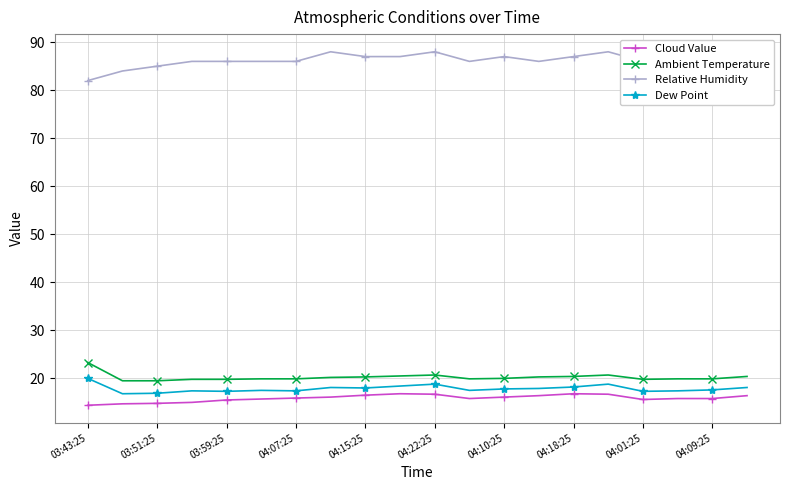

What is the value of the Ambient Temperature point at the 16th from the left?

20.7